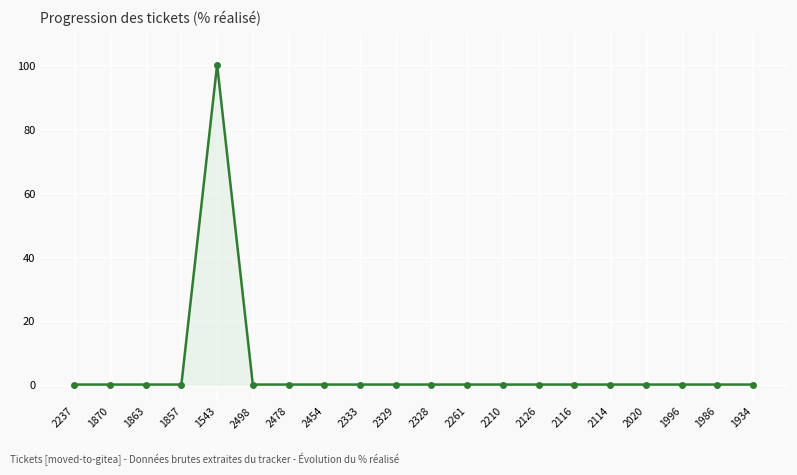

Reading left to right, list all the values displayed in this chart.

0	0	0	0	100	0	0	0	0	0	0	0	0	0	0	0	0	0	0	0